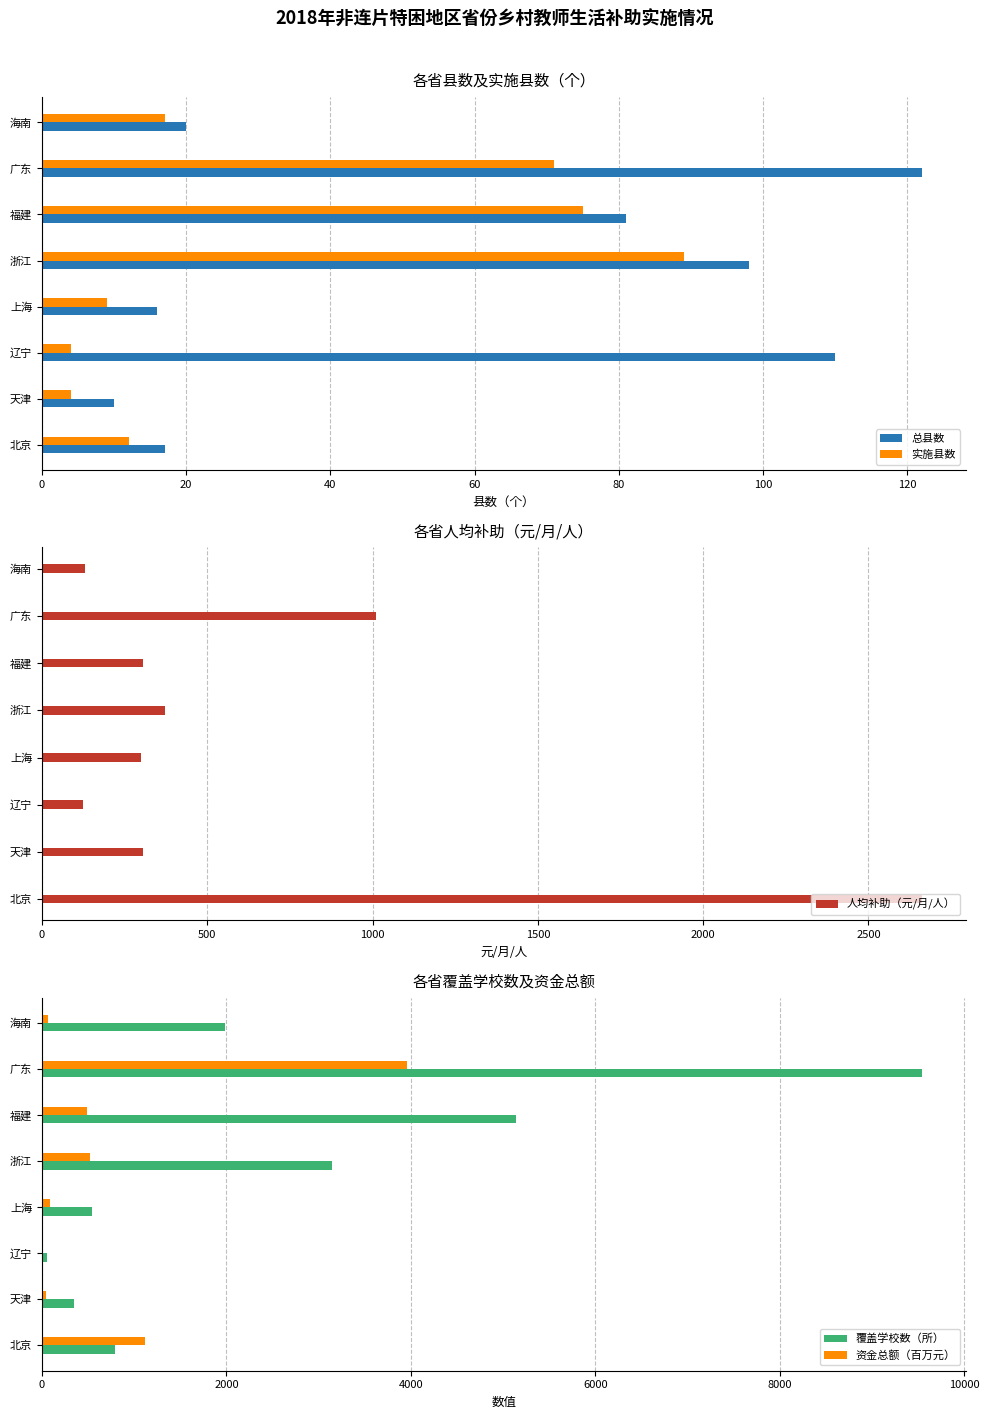

What is the sum of all 总县数 values?

474